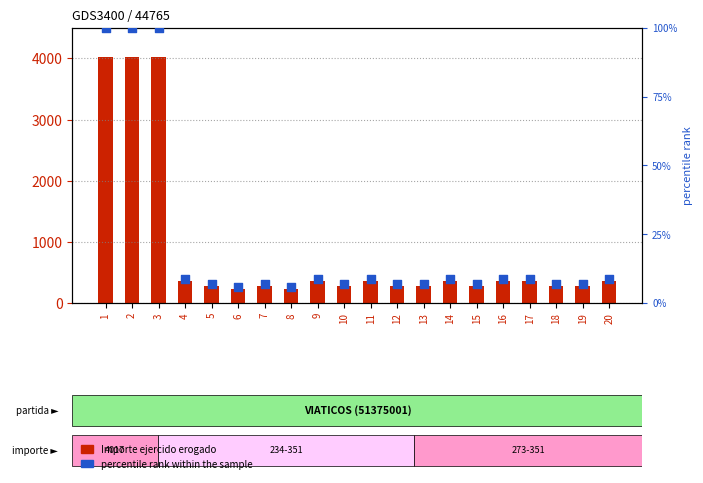

What is the total value across all series at 20?

359.7